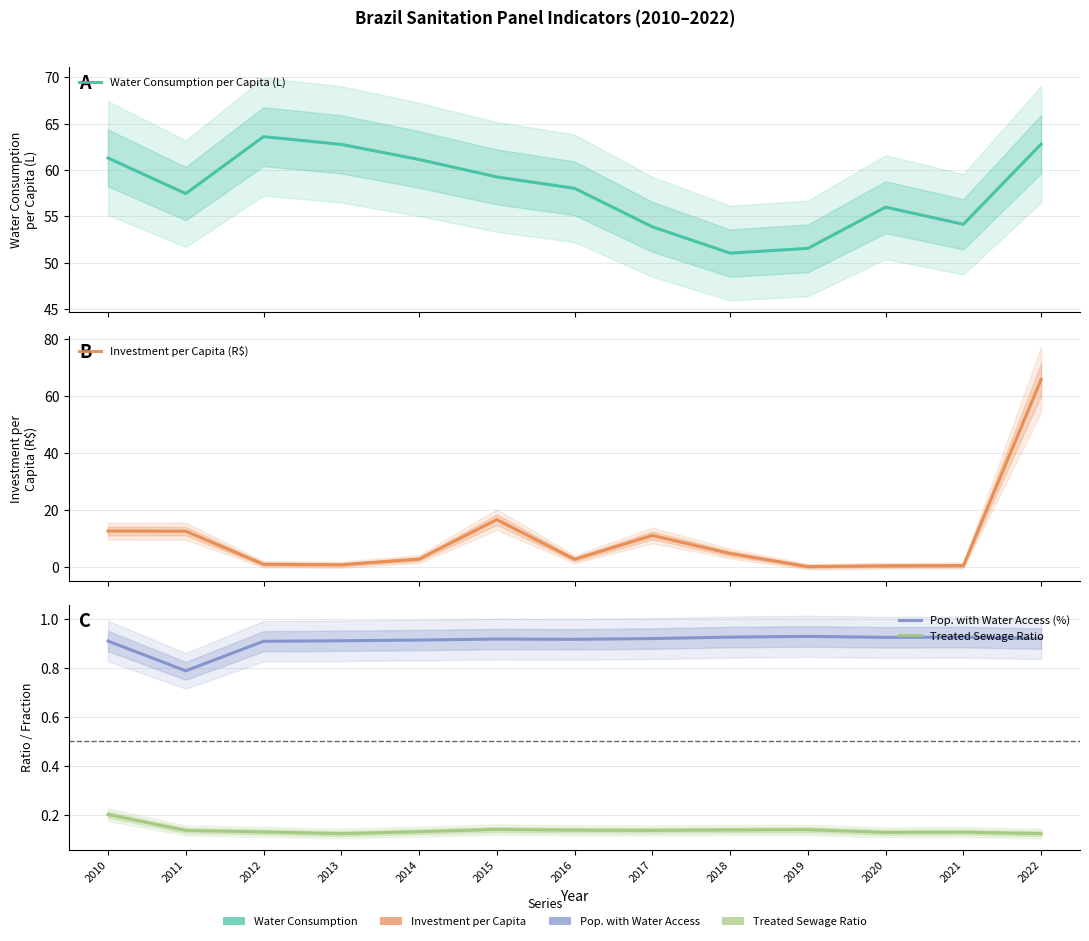

How many values in Investment per Capita (R$) are above zero?

12